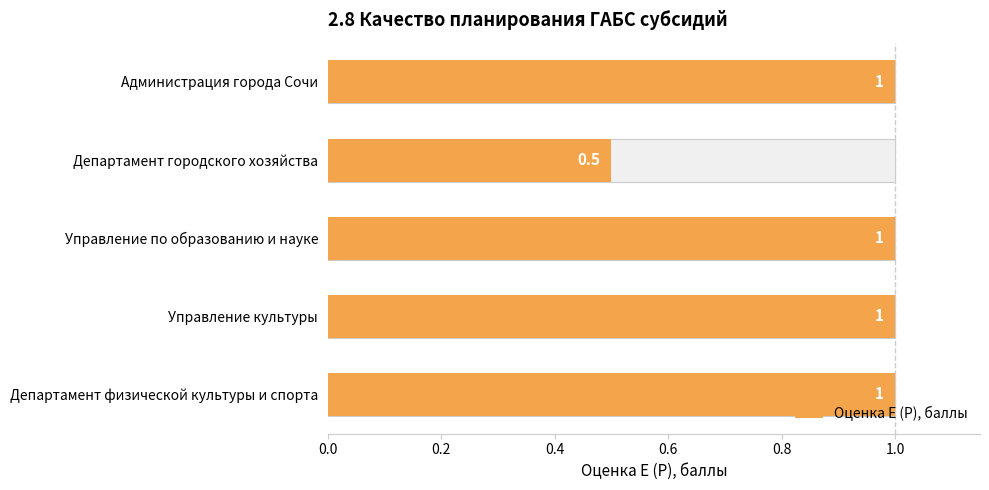

How many categories are shown in the chart?

5